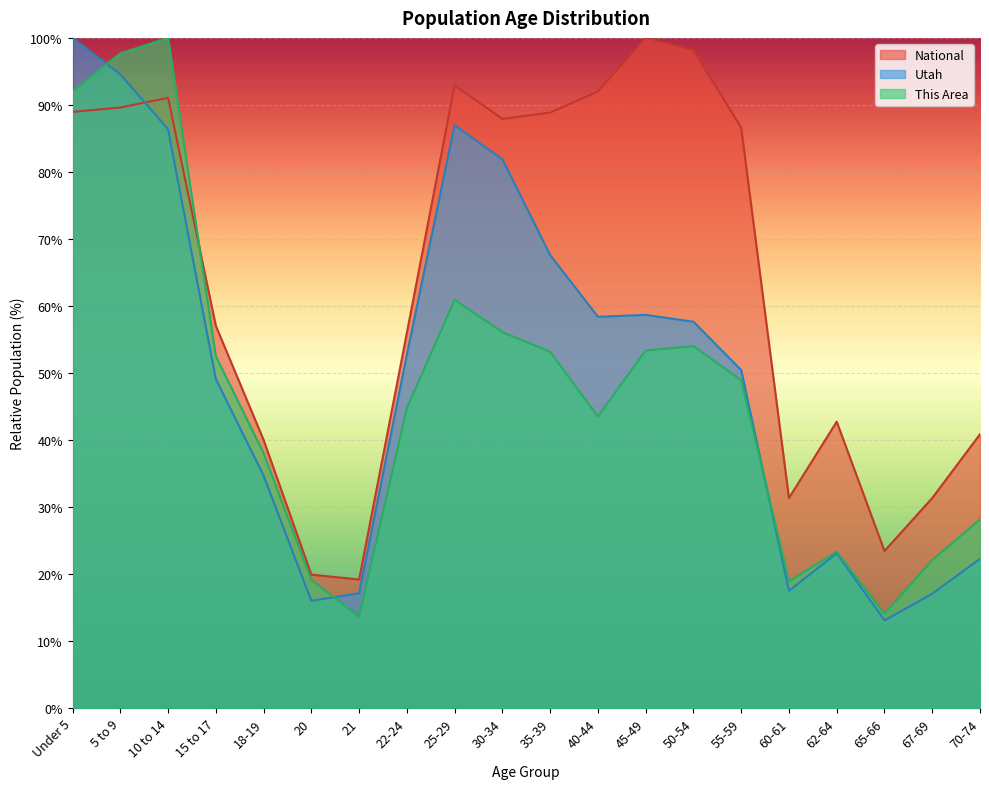

At which category does the chart reach its peak across all series?

10 to 14